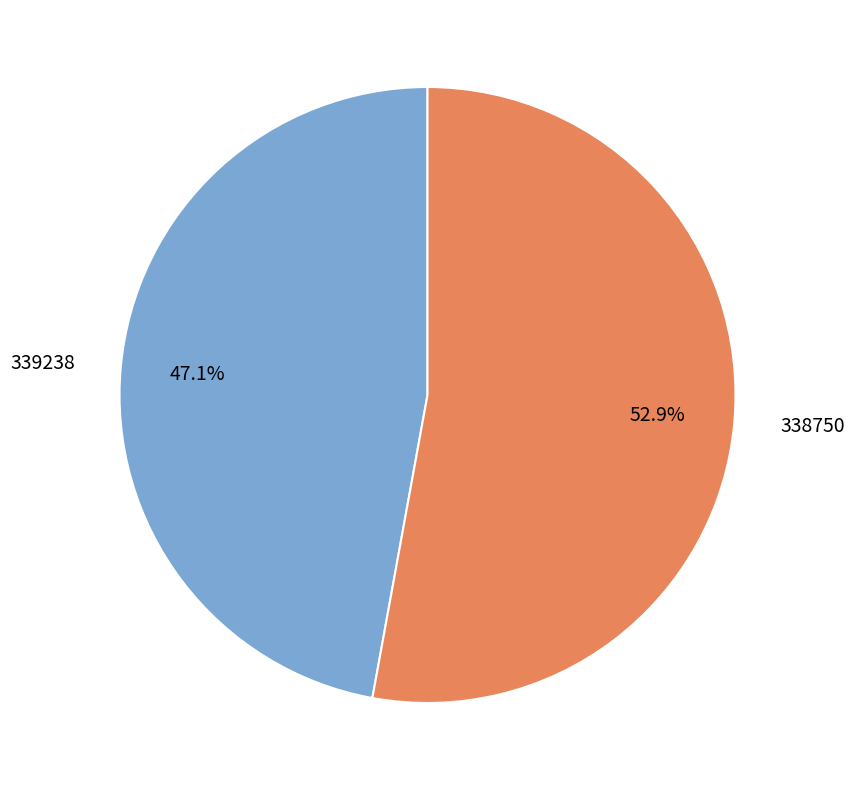

Which slice is the largest?

338750